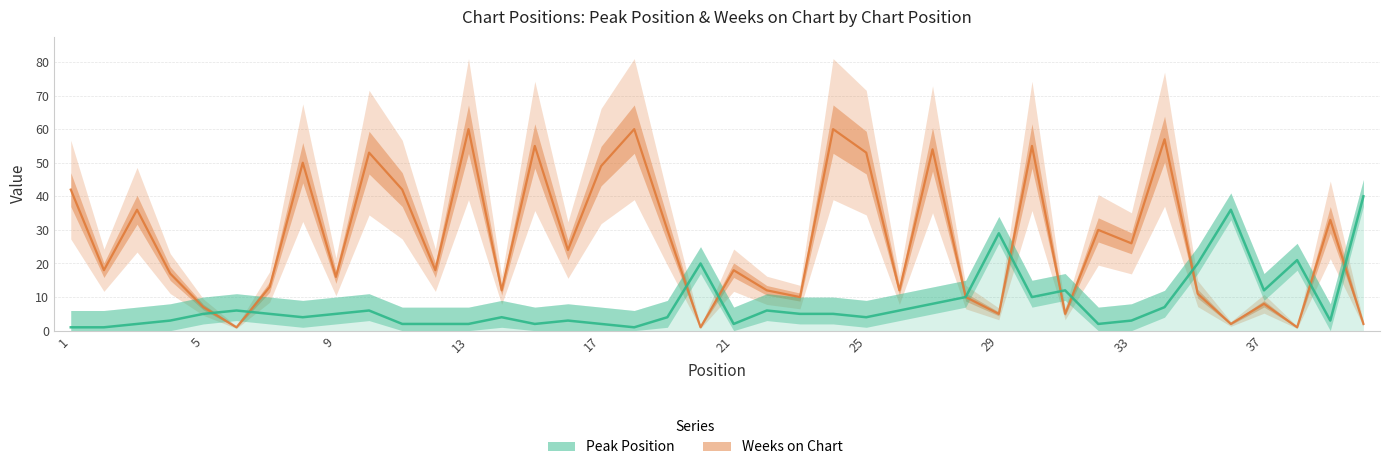

What is the sum of all Peak Position values?

321